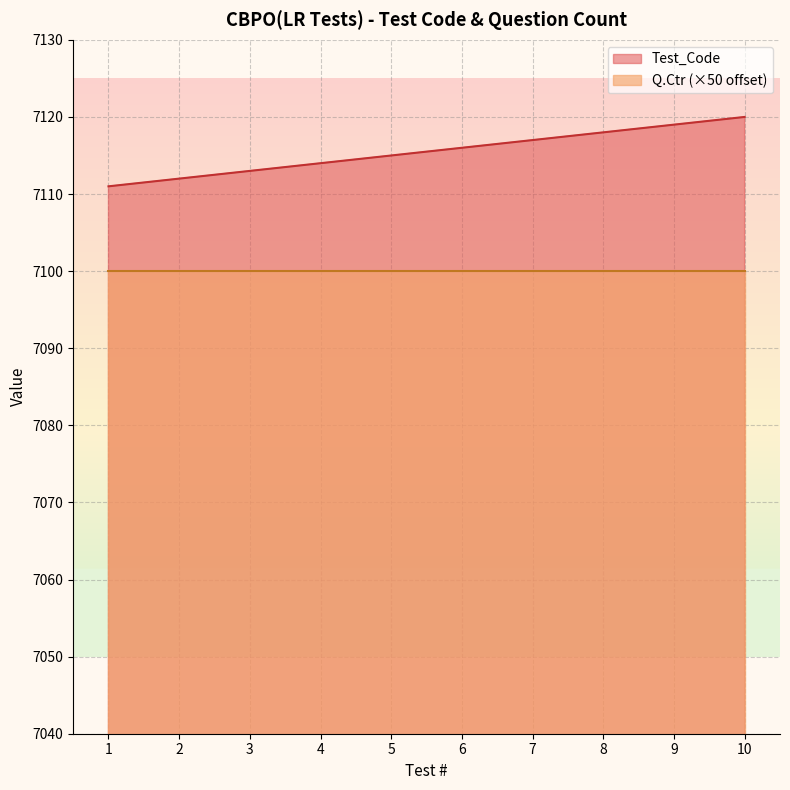

Reading left to right, list all the values displayed in this chart.

7111	7112	7113	7114	7115	7116	7117	7118	7119	7120